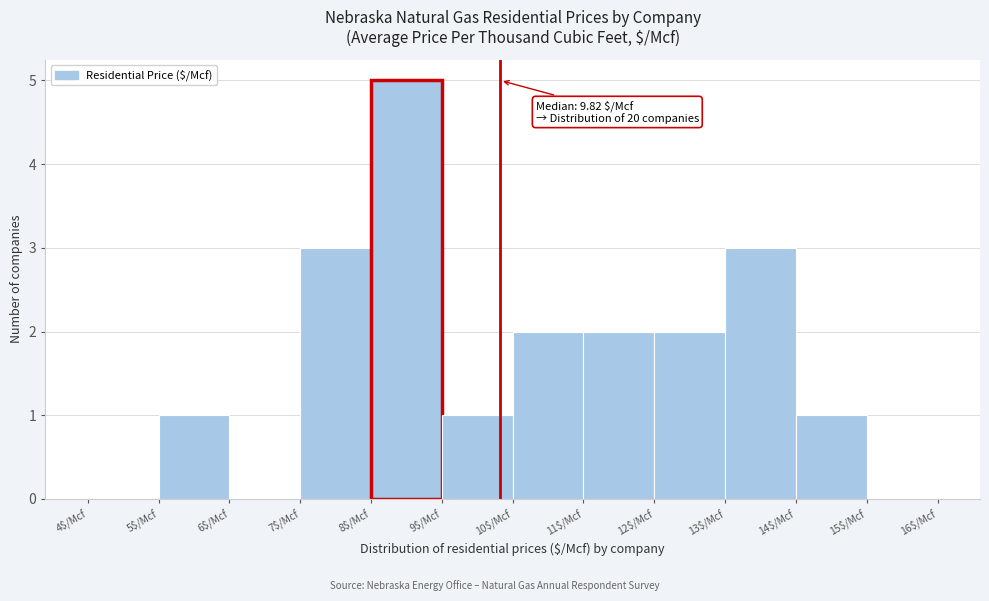

Over which range of the x-axis is the bar tallest?

8 to 9